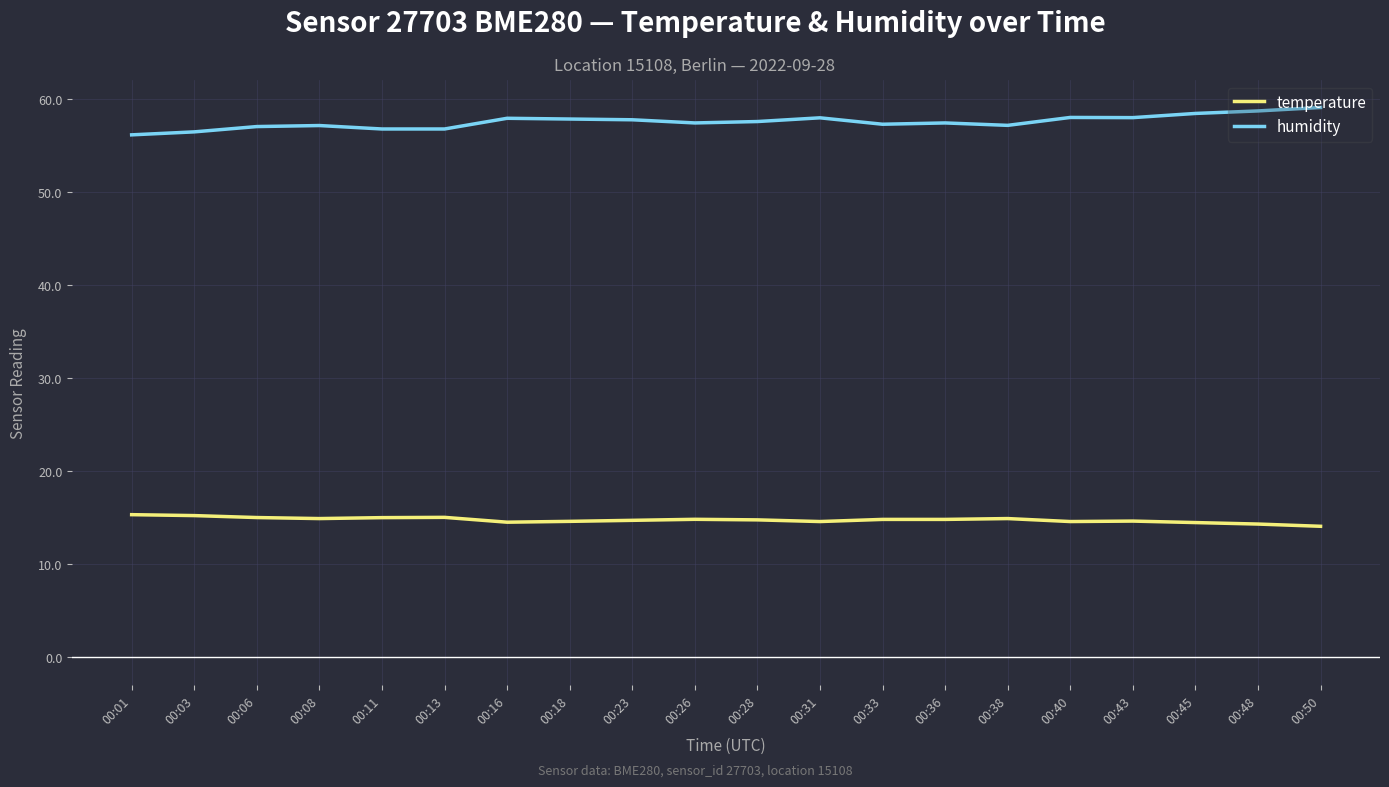

List the series in order of their overall mean, highest first.

humidity, temperature